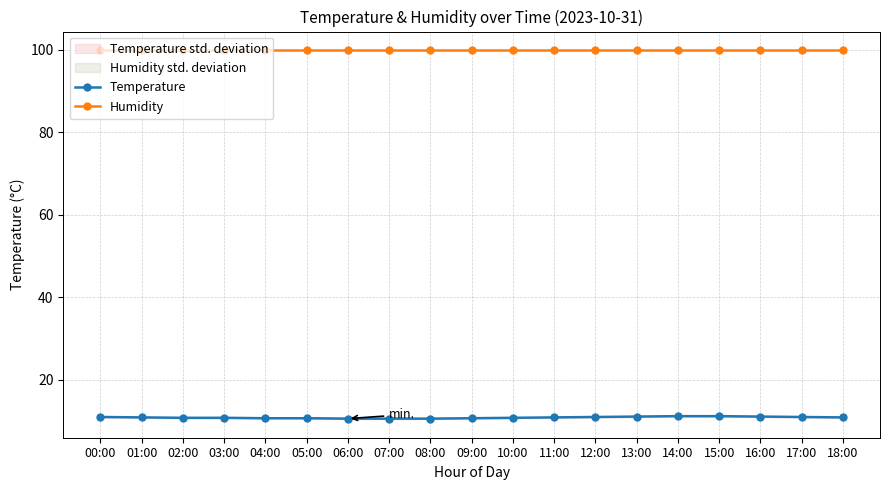

What is the total value across all series at 06:00?

110.5